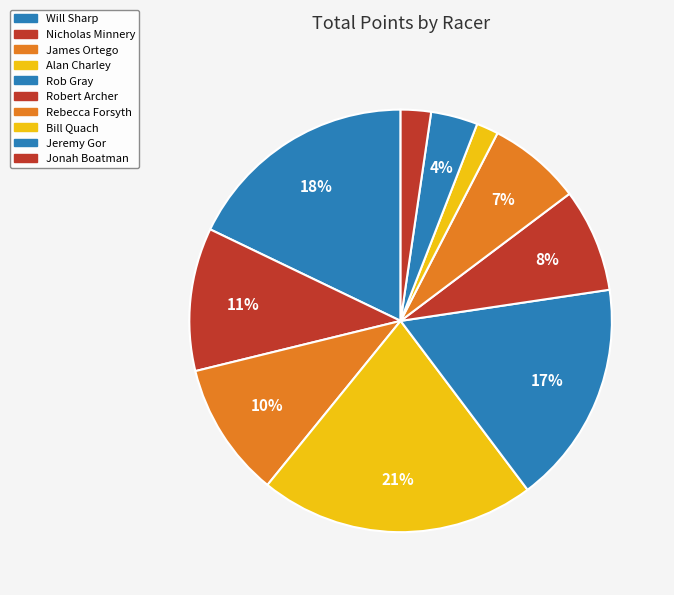

Is Rob Gray the majority of the pie?

No